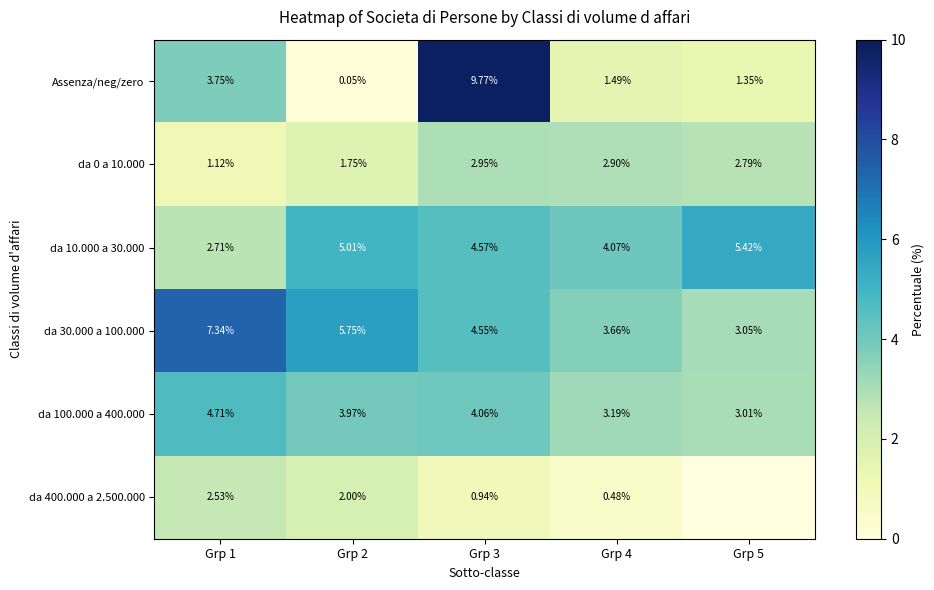

At Grp 3, list the series in order from smallest to largest.

da 400.000 a 2.500.000, da 0 a 10.000, da 100.000 a 400.000, da 30.000 a 100.000, da 10.000 a 30.000, Assenza/neg/zero